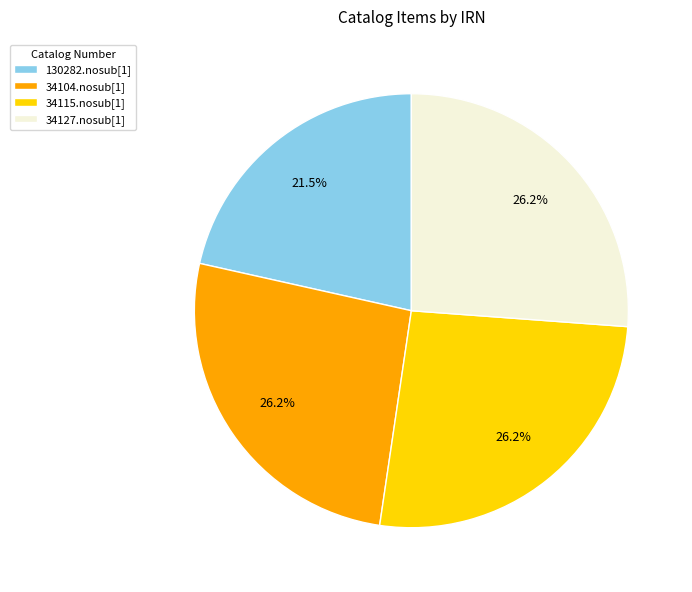

Is it true that 34104.nosub[1] is 32% of the pie?

False